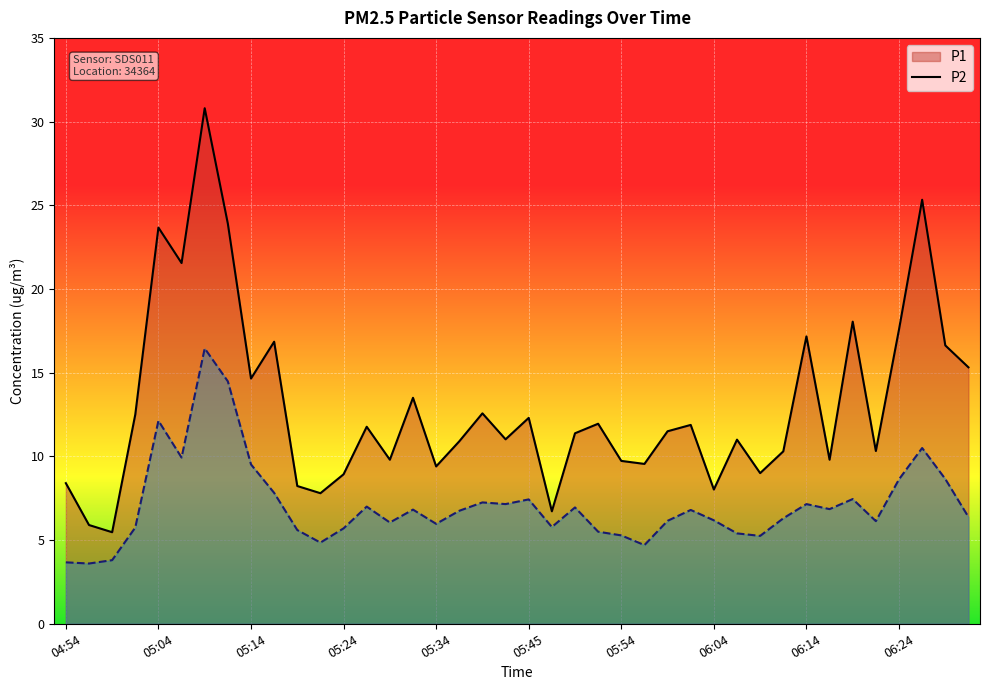

Which series has the largest total across all categories?

P1